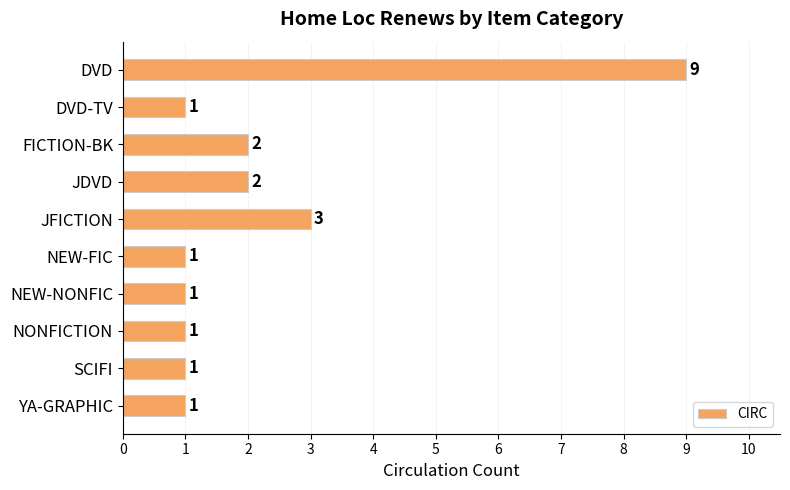

What is the difference between the second highest and second lowest values?

2